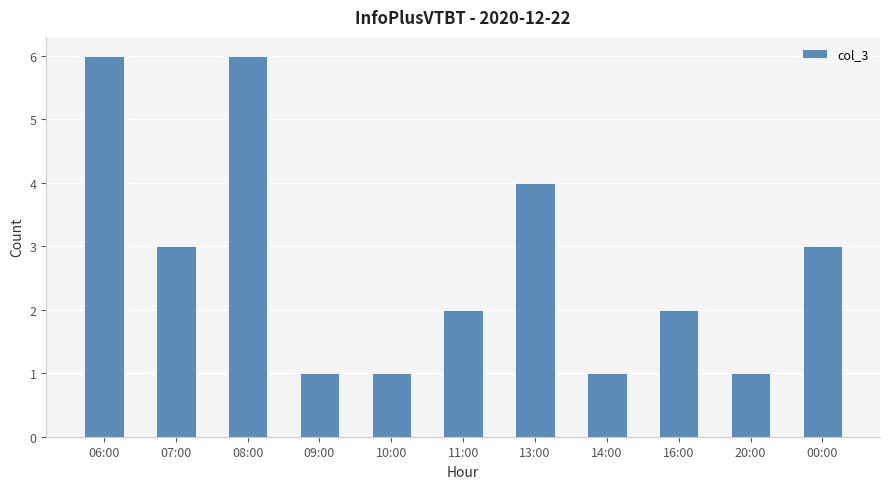

What is the average value?

3